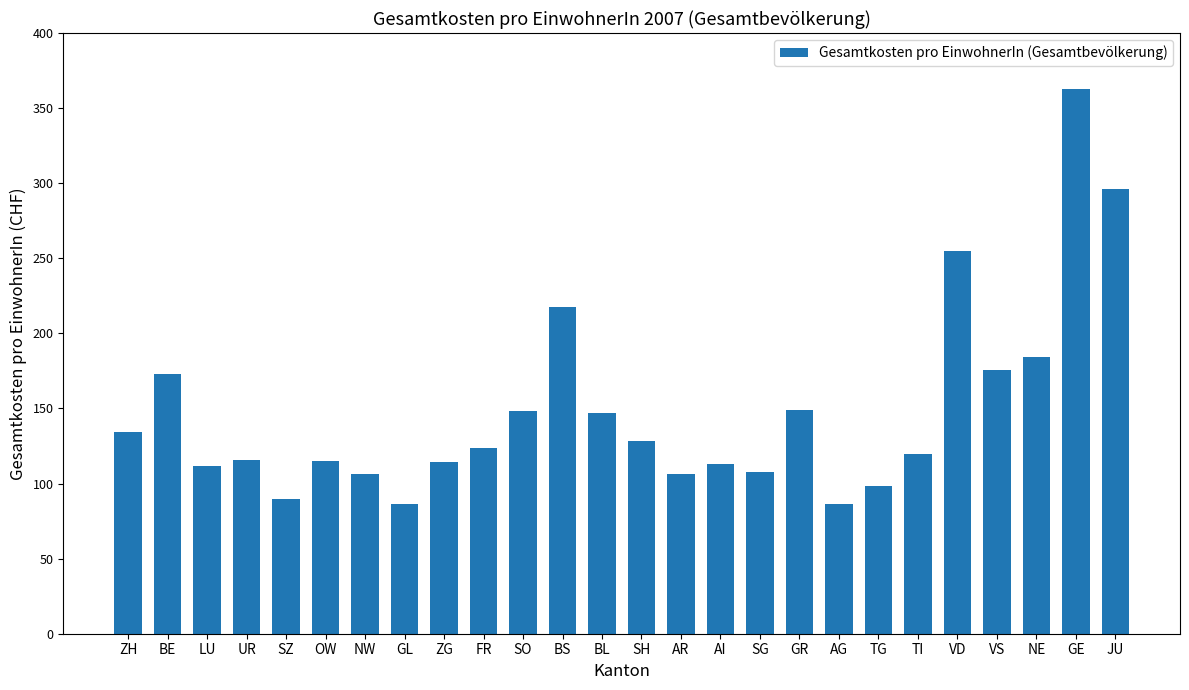

What is the minimum value shown in the chart?

86.4